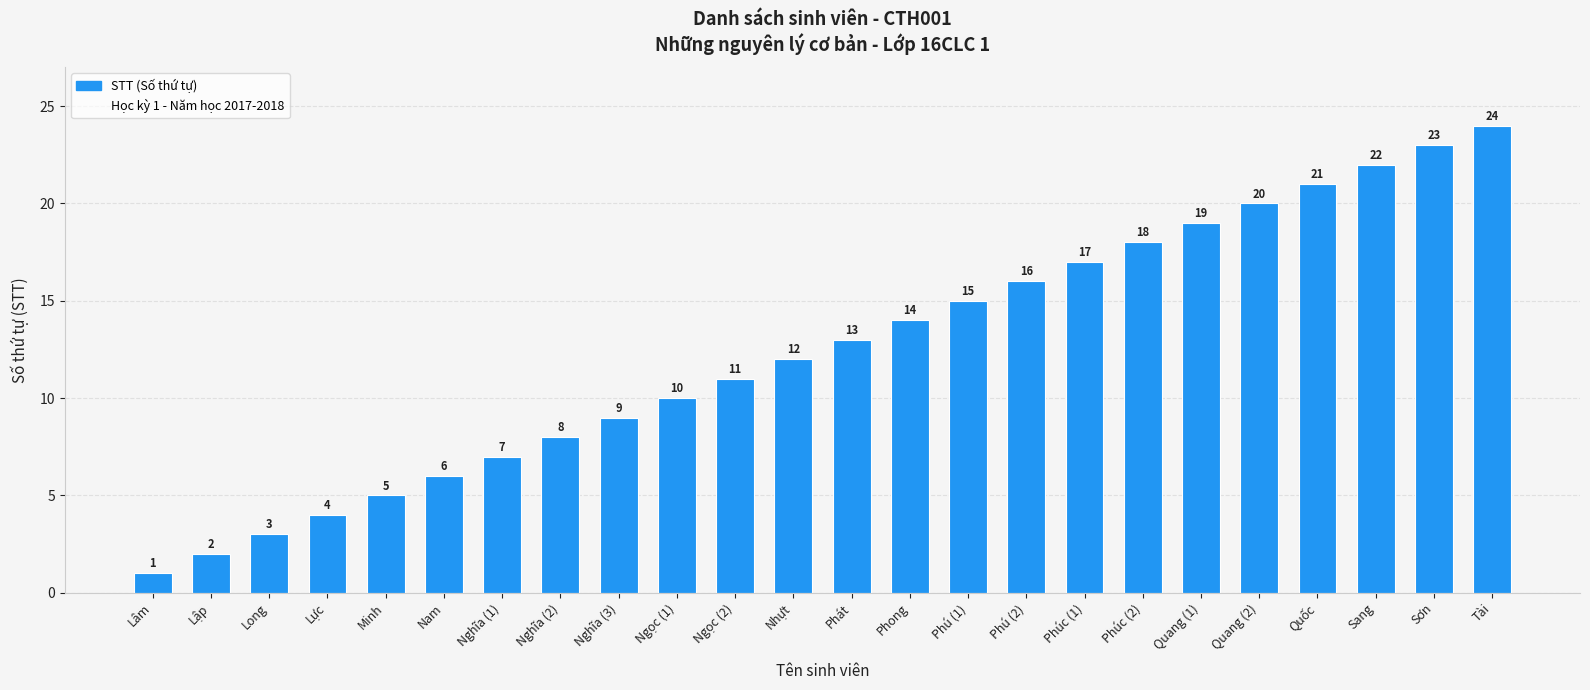

How many data points does each series have?

24